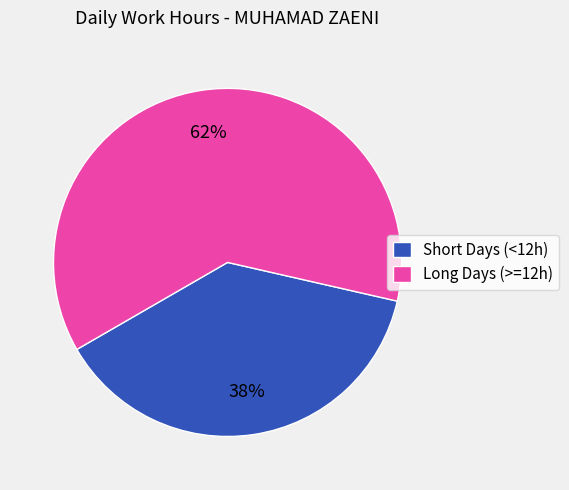

To the nearest percent, what is the difference between the Long Days (>=12h) and Short Days (<12h) slice percentages?

24%